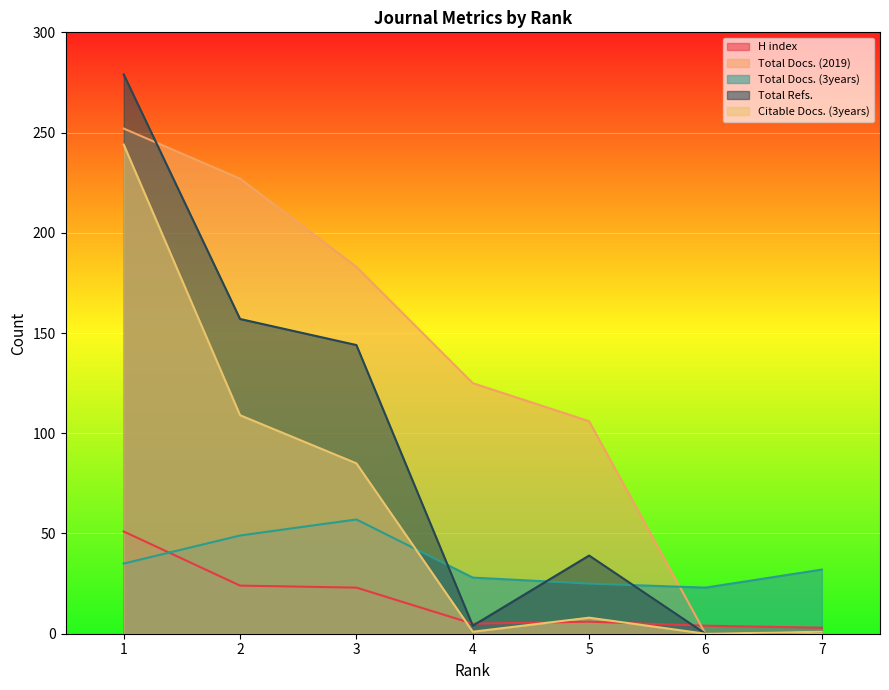

How many lines are shown in the chart?

5